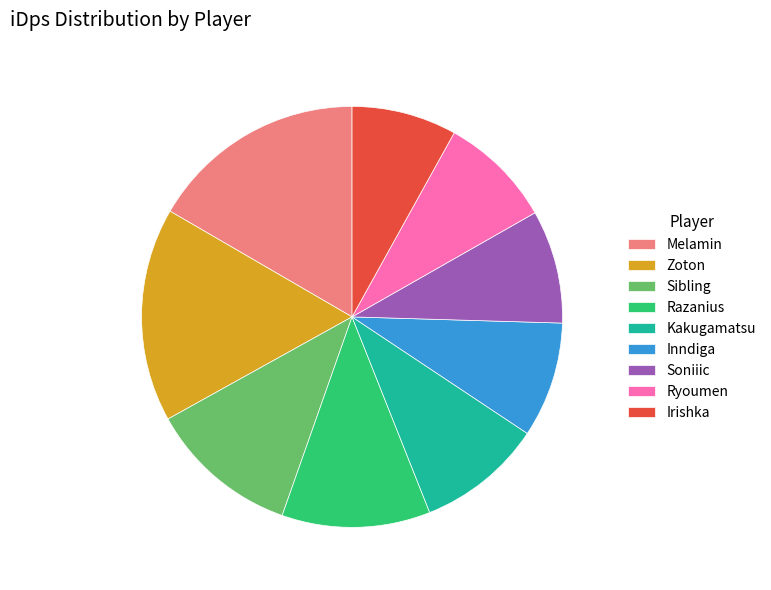

Combined, do Ryoumen and Melamin account for over 50%?

No